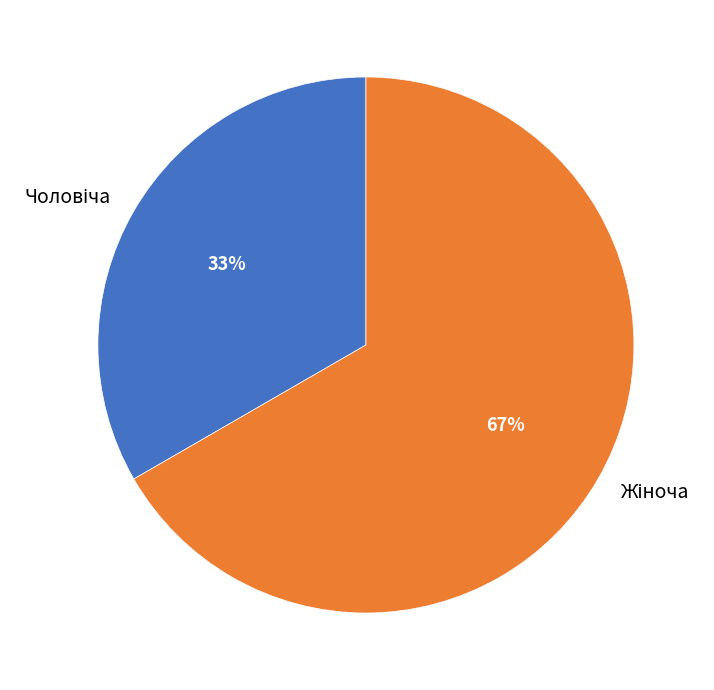

Is there any slice that represents more than half of the pie?

Yes